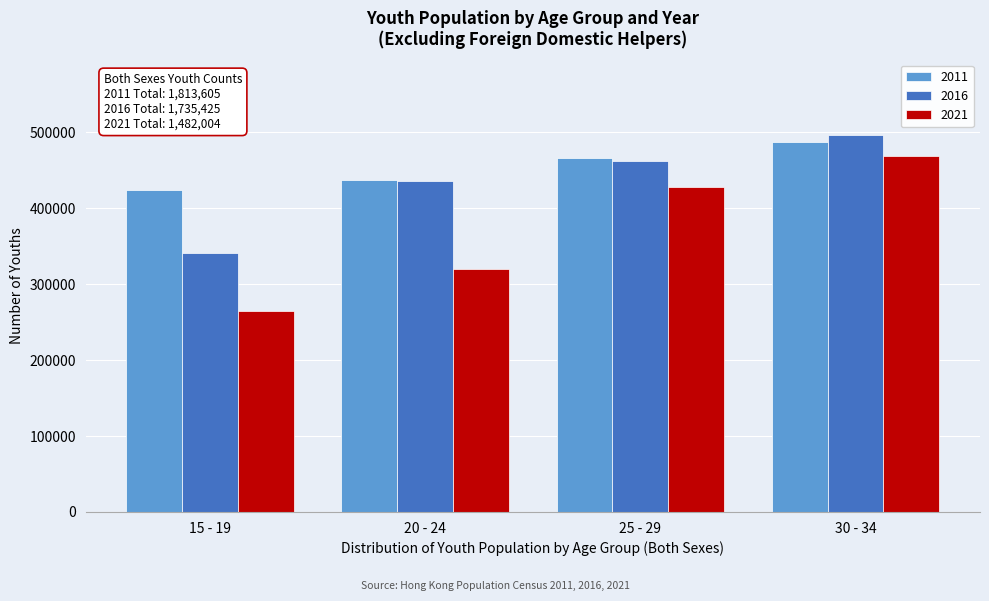

Reading left to right, list all the values displayed in this chart.

2011: 15 - 19=423572	20 - 24=436430	25 - 29=466497	30 - 34=487106
2016: 15 - 19=340753	20 - 24=435956	25 - 29=462040	30 - 34=496676
2021: 15 - 19=264896	20 - 24=320269	25 - 29=428213	30 - 34=468626